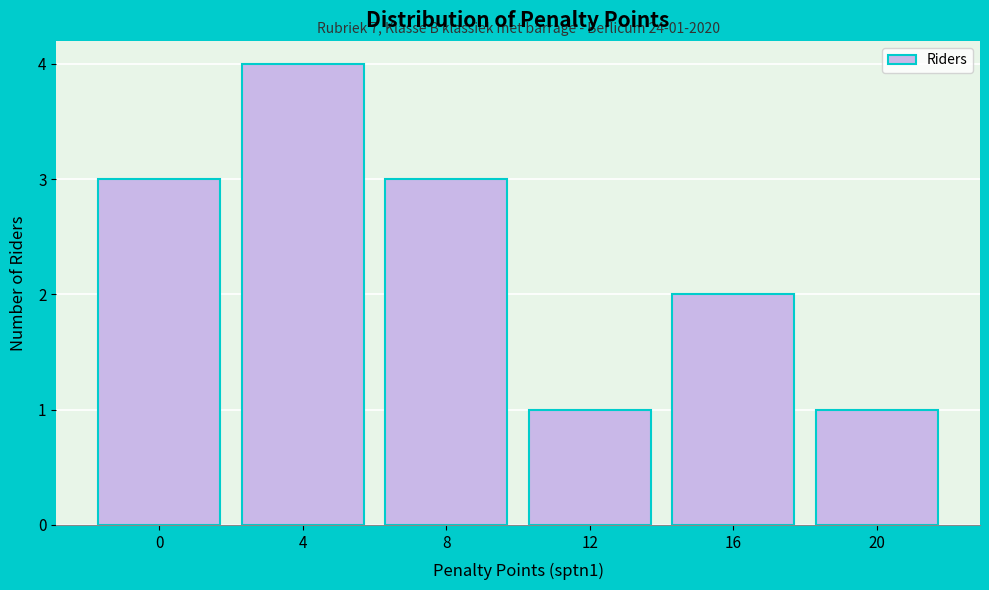

Over which range of the x-axis is the bar tallest?

2 to 6